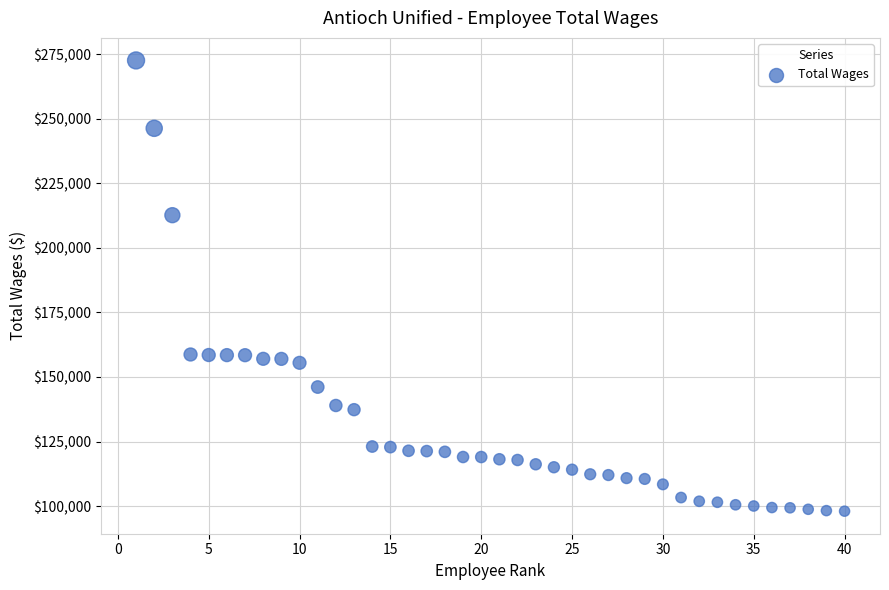

What is the range of Y values (max minus min)?

174587